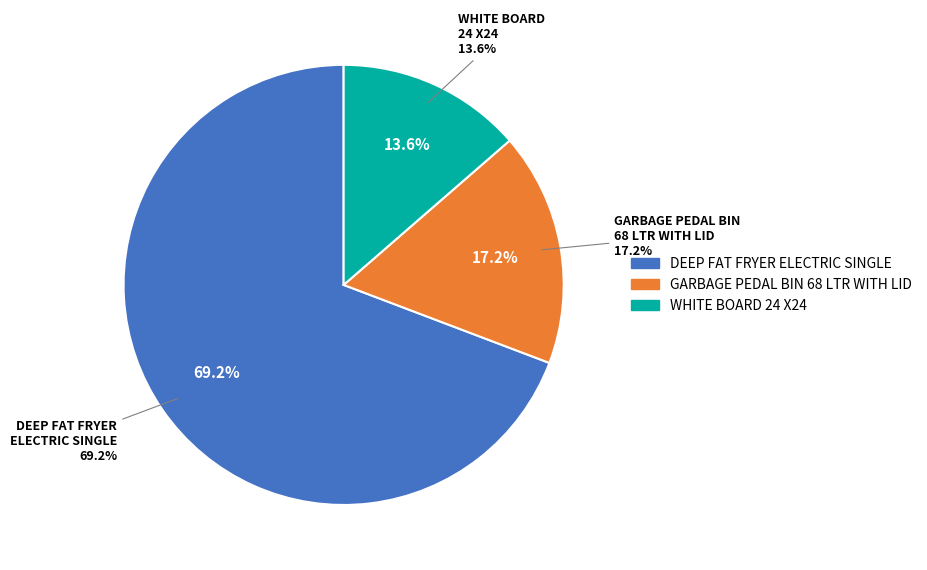

To the nearest percent, what percentage of the pie is GARBAGE PEDAL BIN 68 LTR WITH LID?

17%